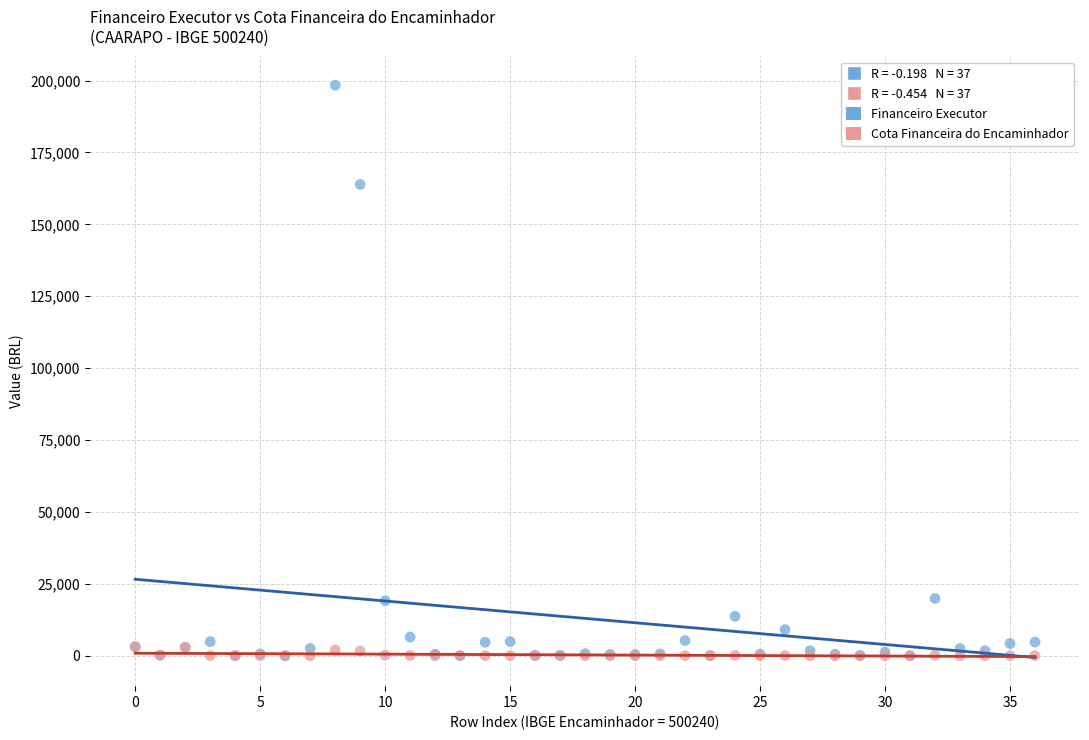

In the Financeiro Executor series, what Y value is closest to 99220?

163890.0